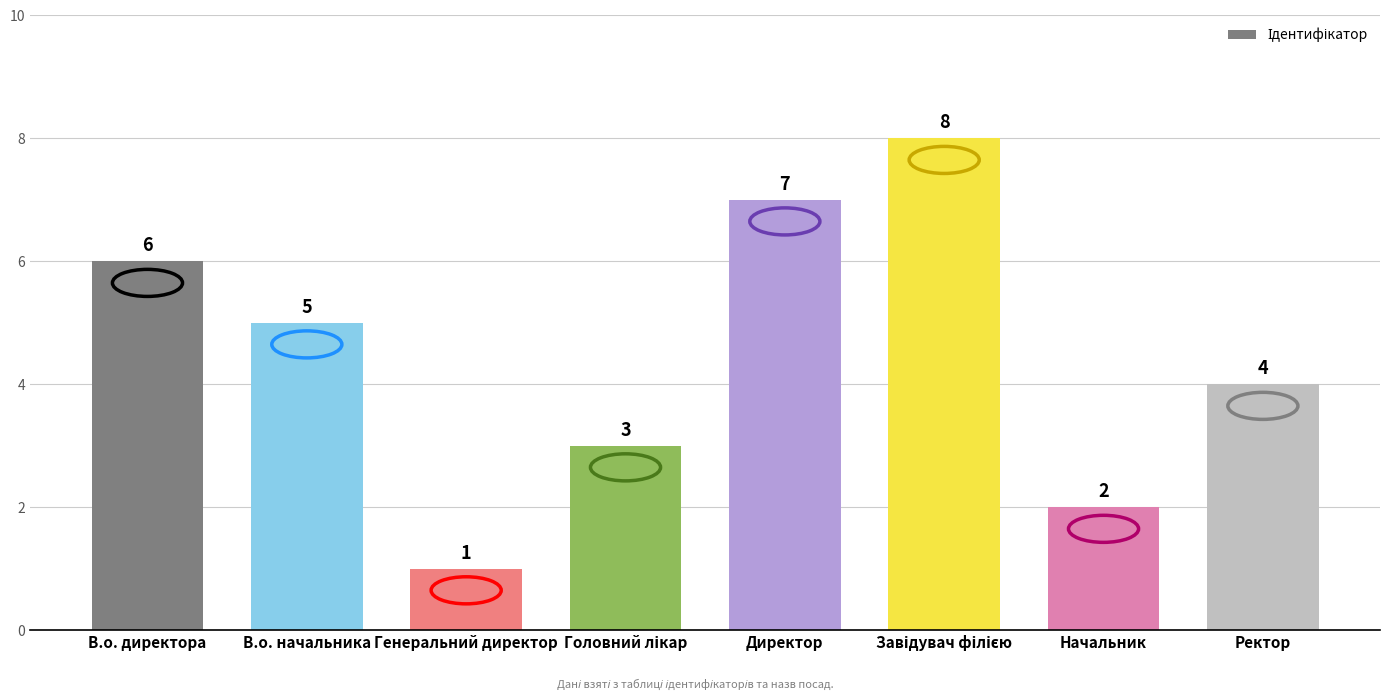

What is the difference between the maximum and minimum values?

7